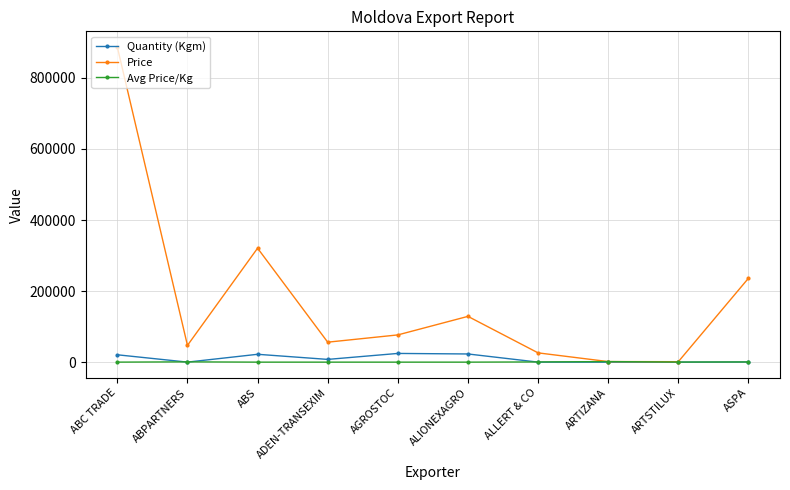

At which label does Price first exceed 76651?

ABC TRADE